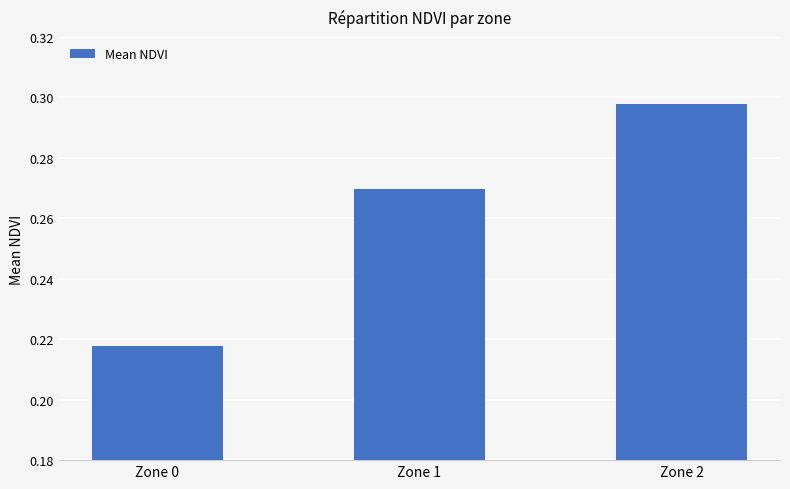

Are the bars grouped side by side (vs. stacked)?

No